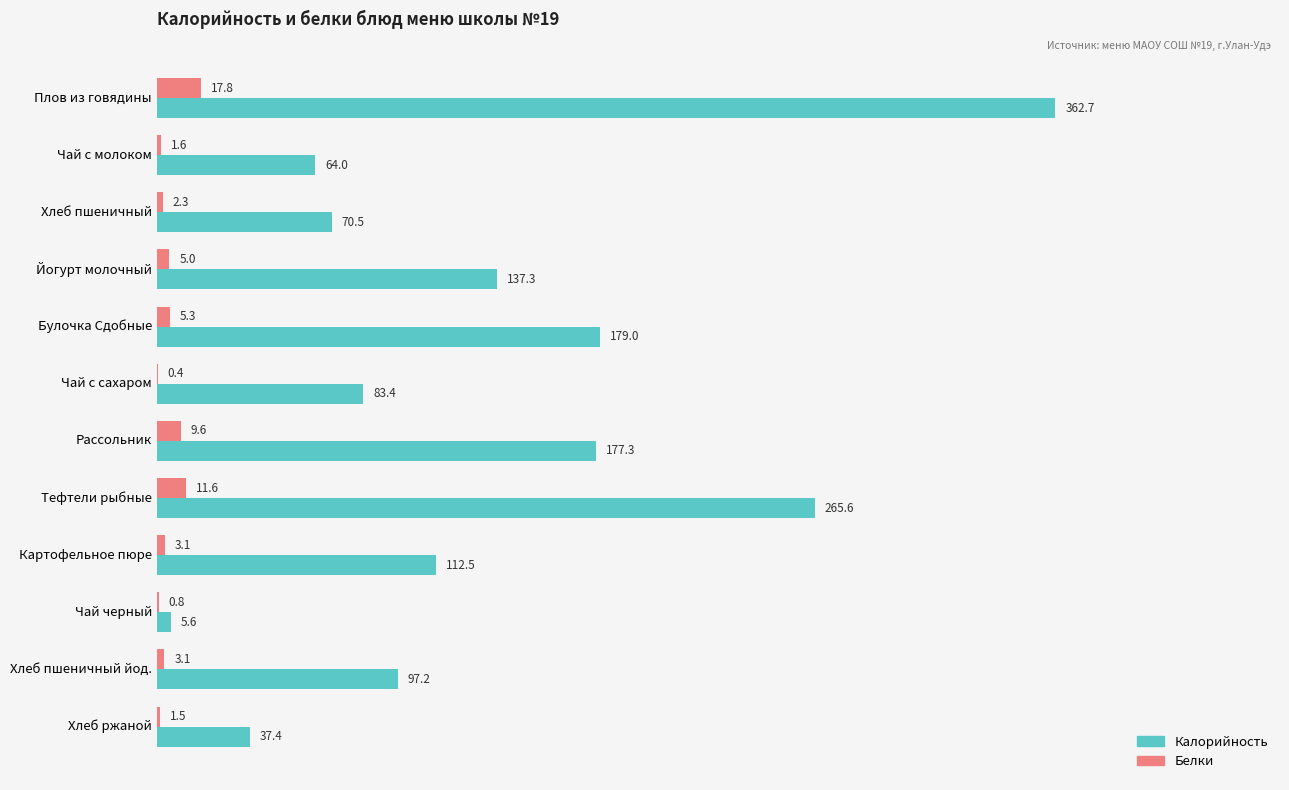

What is the total value across all series at Хлеб пшеничный йод.?

100.3